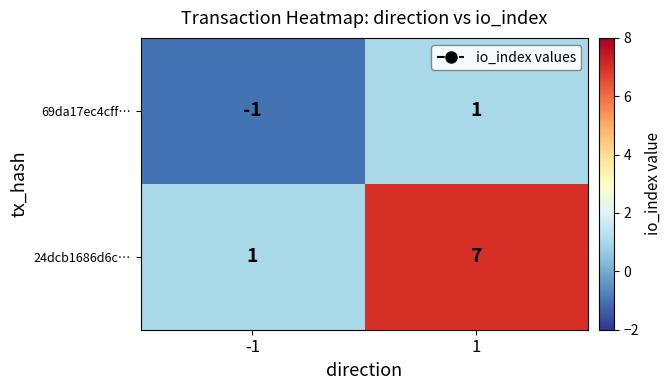

At which category is the sum across all series the highest?

1